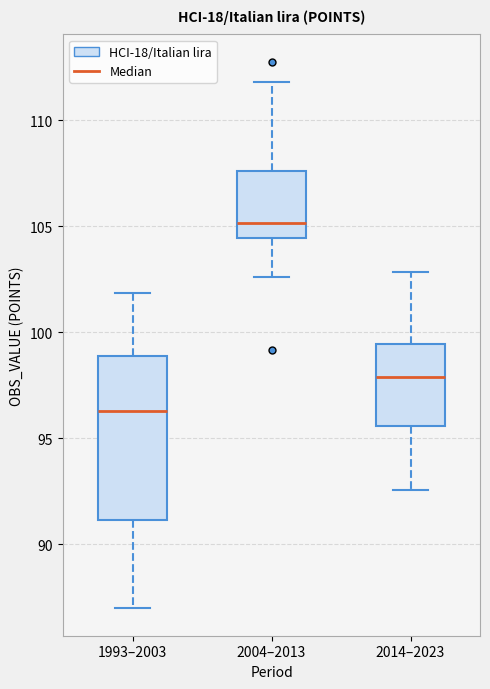

Where is the lower edge of the box for 1993–2003 on the y-axis? The values are not printed on the chart, so give them approximately, as read against the axis.

91.0